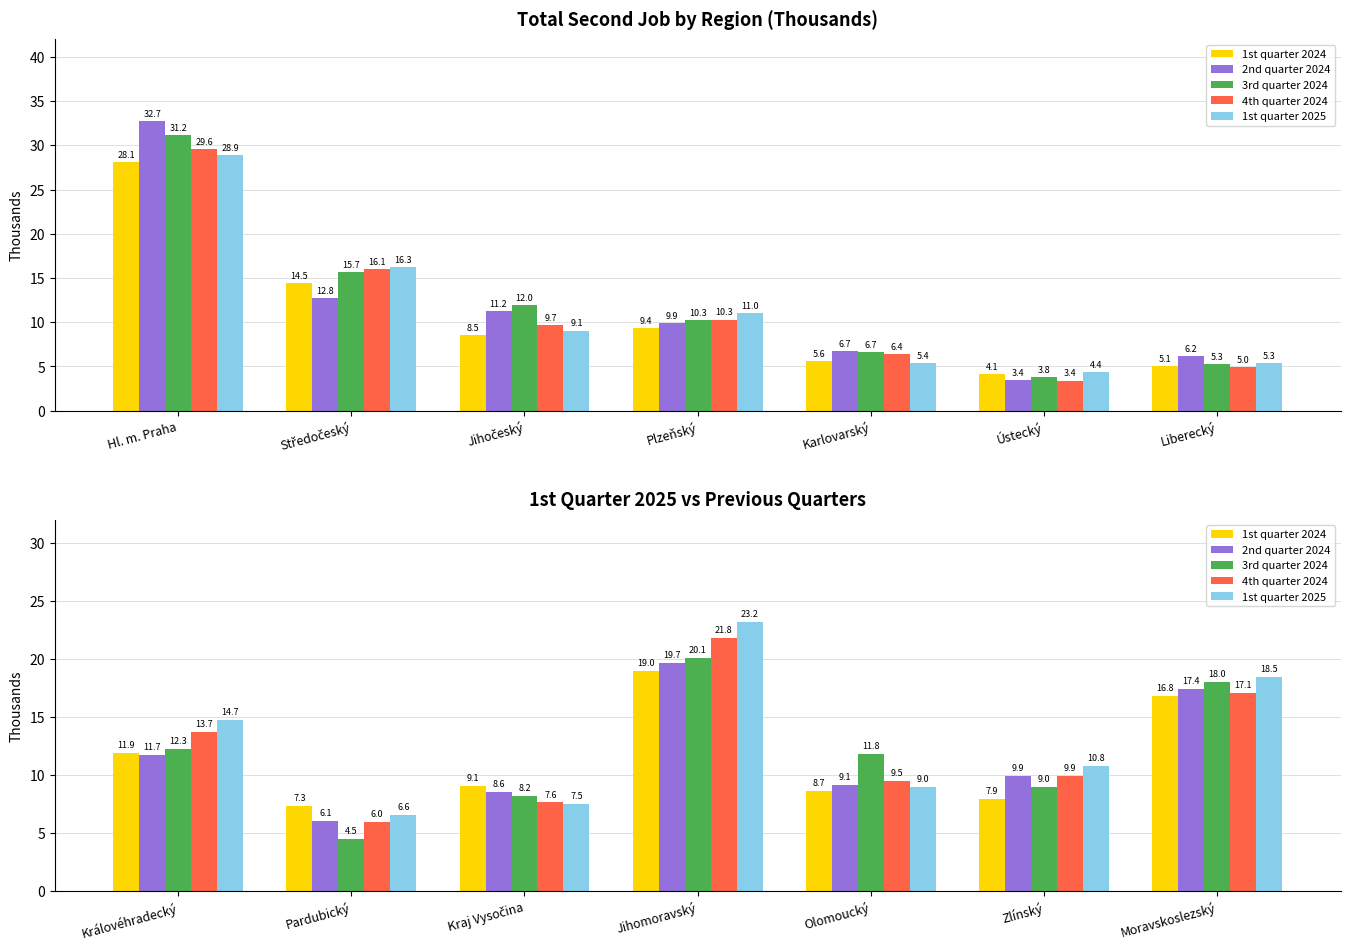

What position from the left is Kraj Vysočina?

3